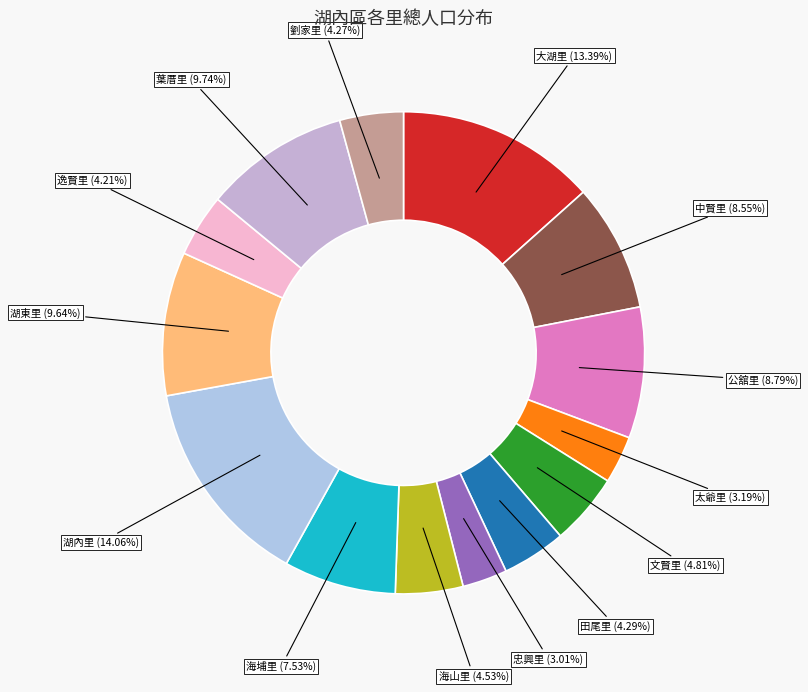

Approximately how many times larger is the value at 海山里 compared to 湖內里?

0.3